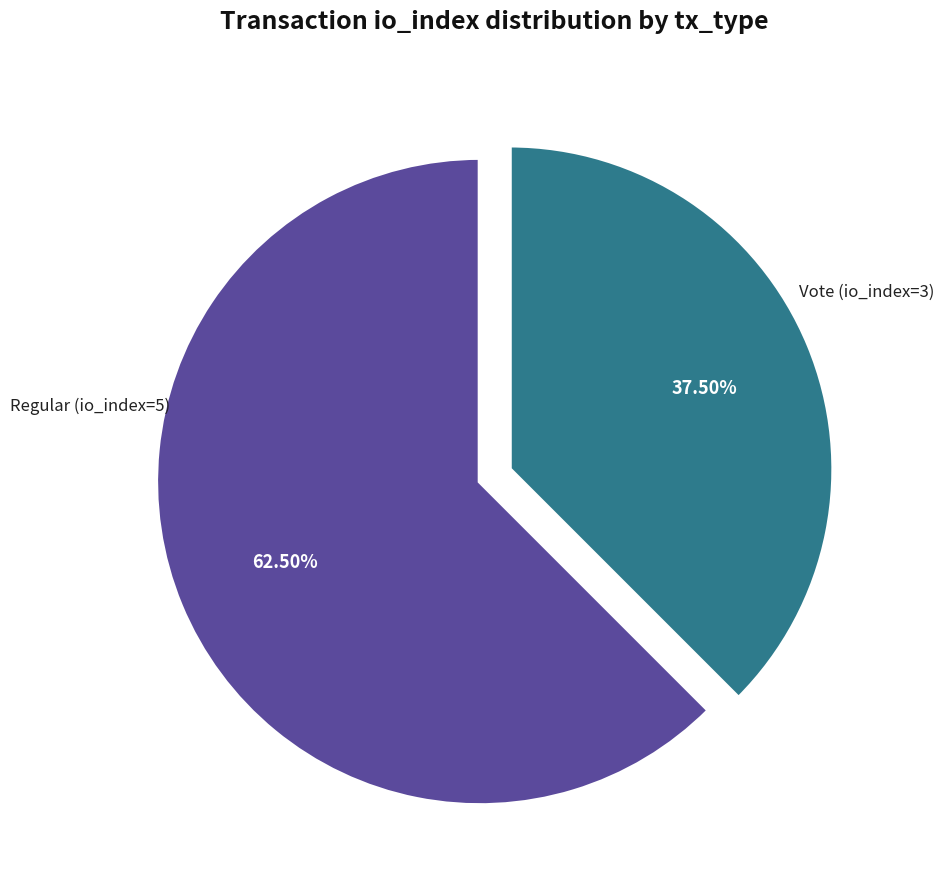

What is the majority slice?

Regular (io_index=5)